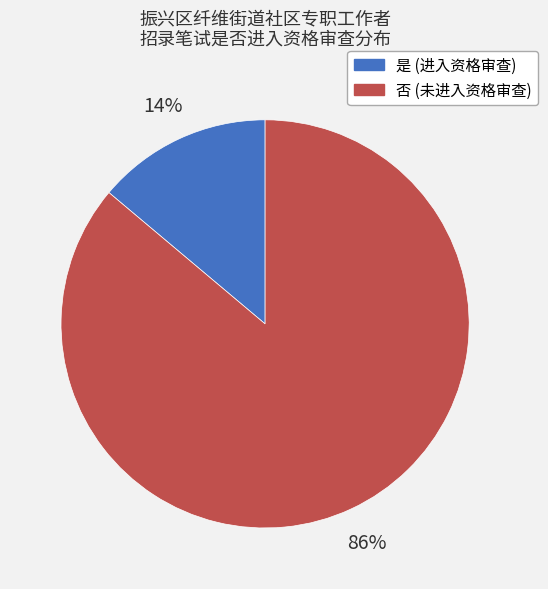

The 是 slice represents 1% of the pie. True or false?

False